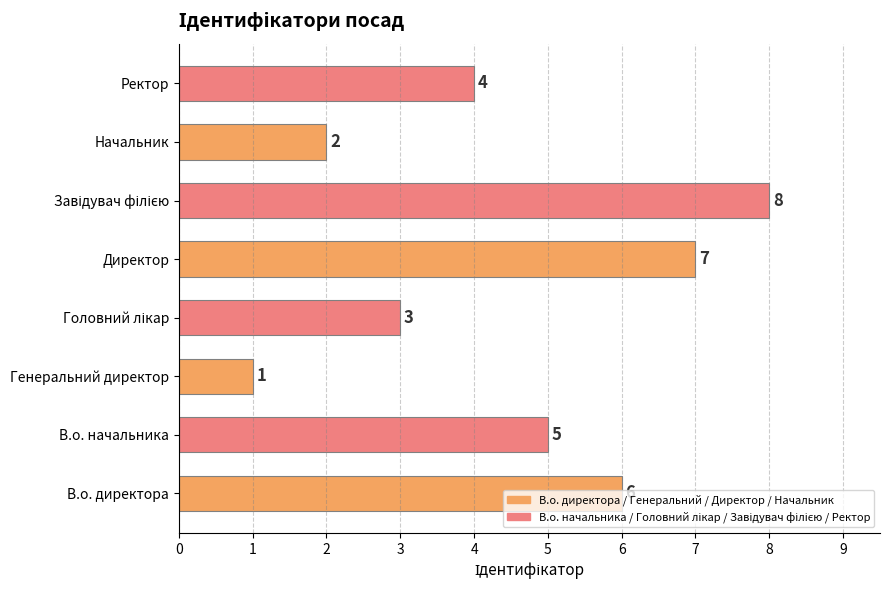

How many categories are shown in the chart?

8